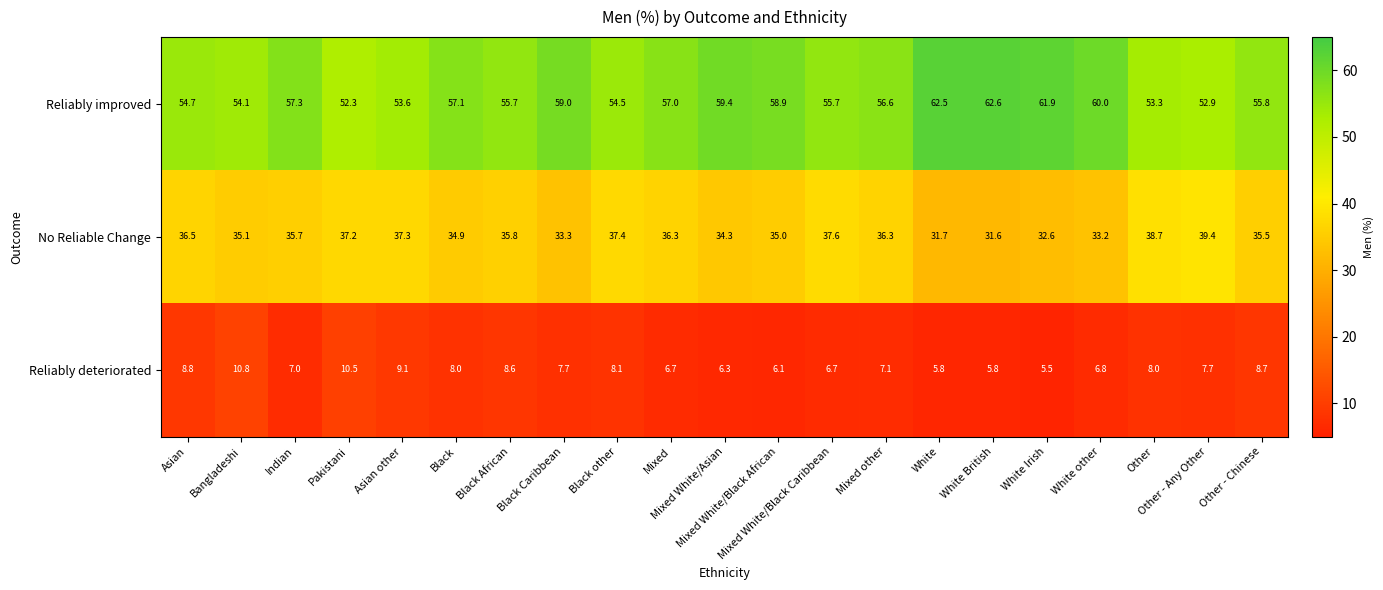

Which series has the largest range (max minus min)?

Reliably improved